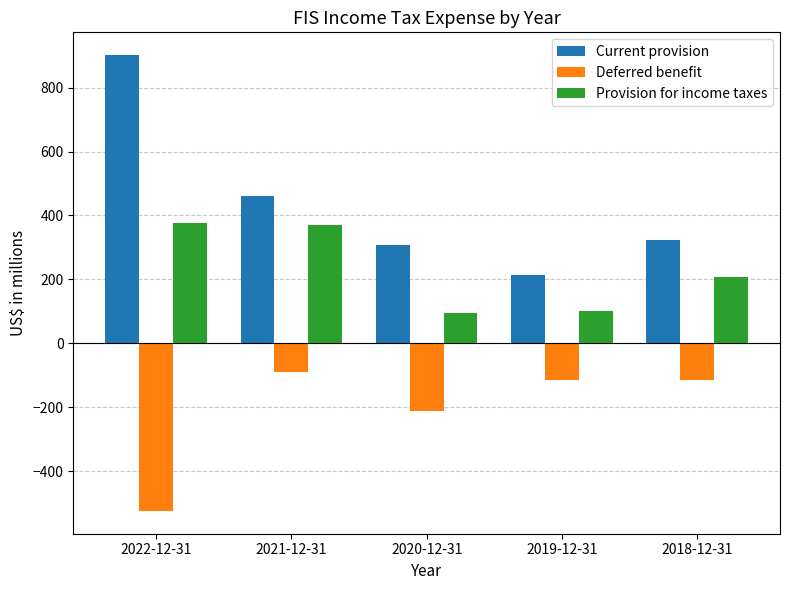

What is the difference between the Deferred benefit values at 2018-12-31 and 2021-12-31?

27